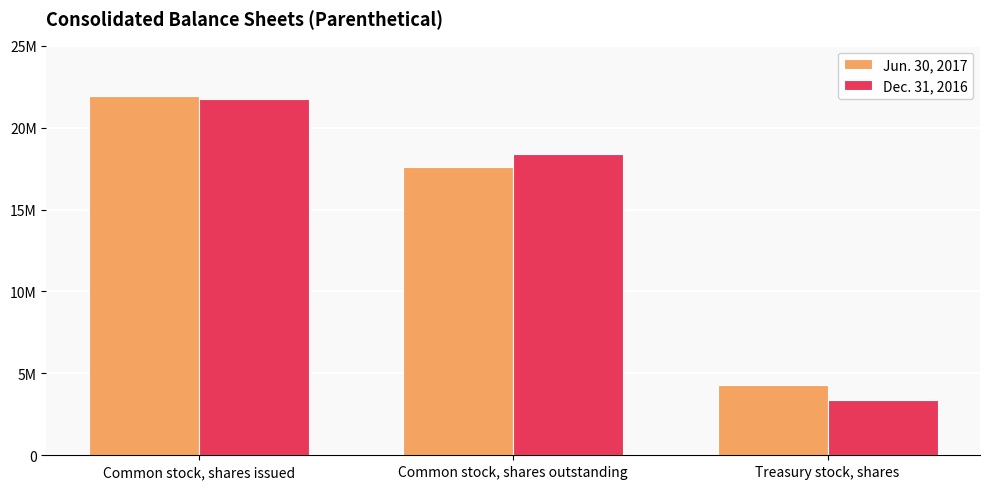

List the labels in order of Dec. 31, 2016 value, largest first.

Common stock, shares issued, Common stock, shares outstanding, Treasury stock, shares